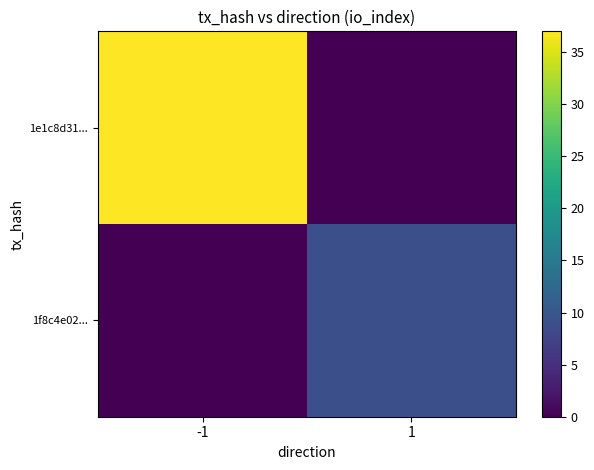

Which series has the largest total across all categories?

1e1c8d31...